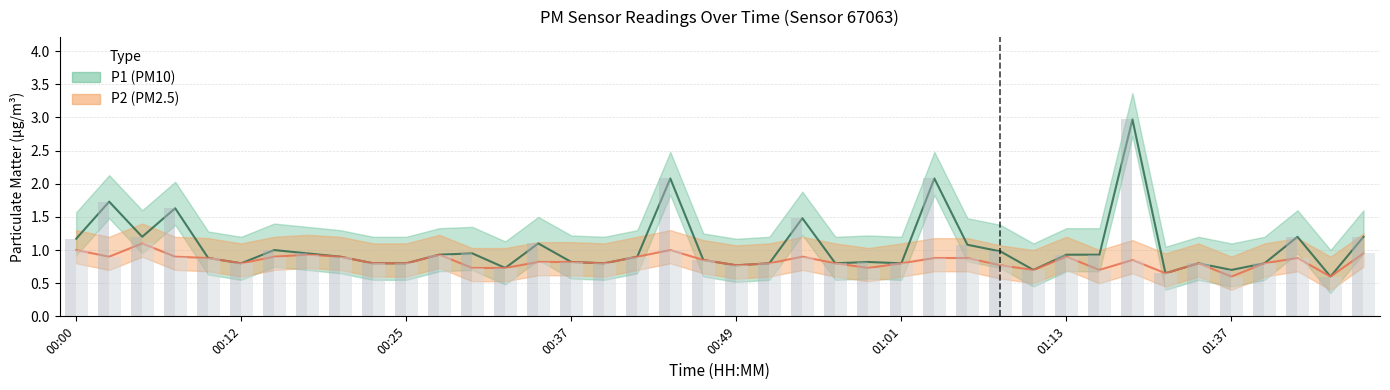

Which series has the largest total across all categories?

P1